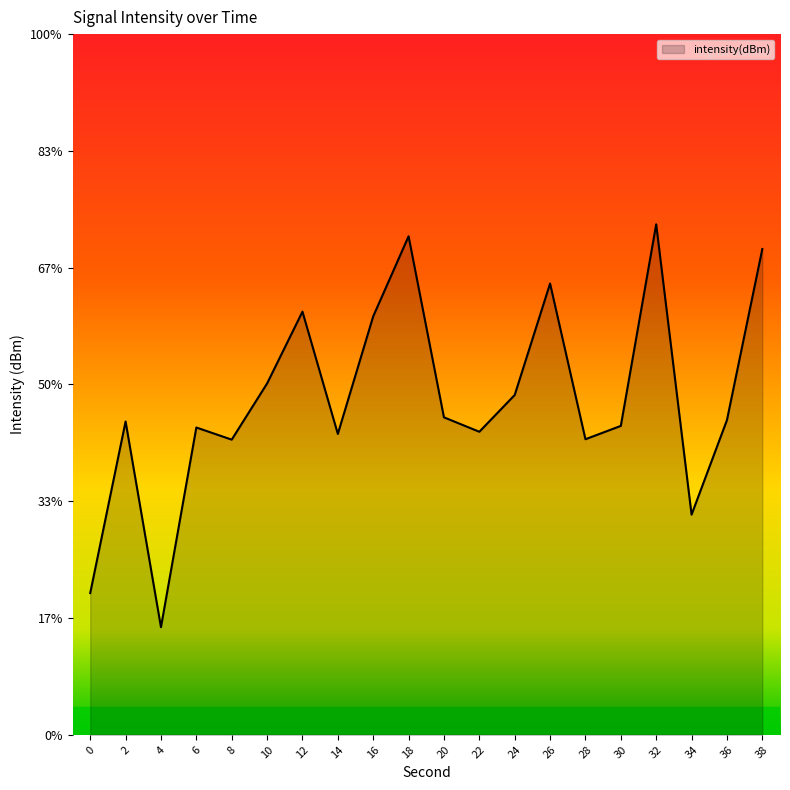

Where is the data nearest to the value -131?

20